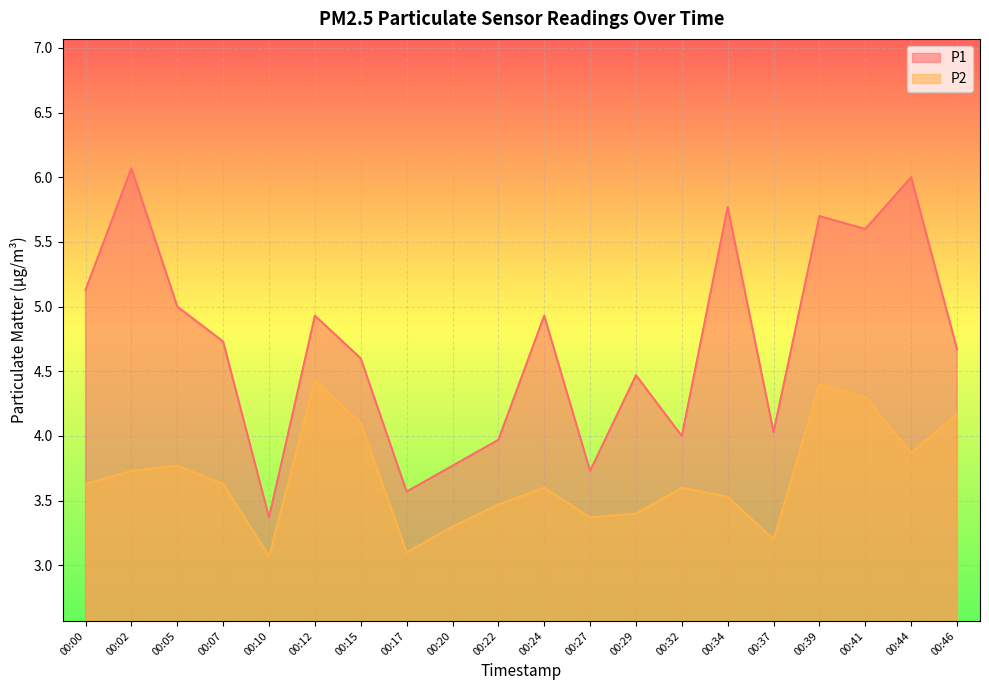

Does the chart display data point markers on the line(s)?

No